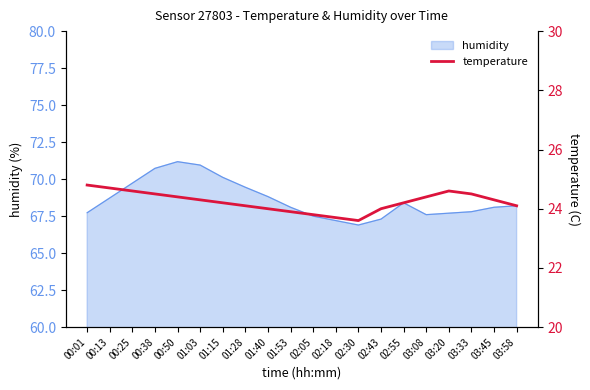

True or false: humidity has a value of 113.2 at 01:28.

False